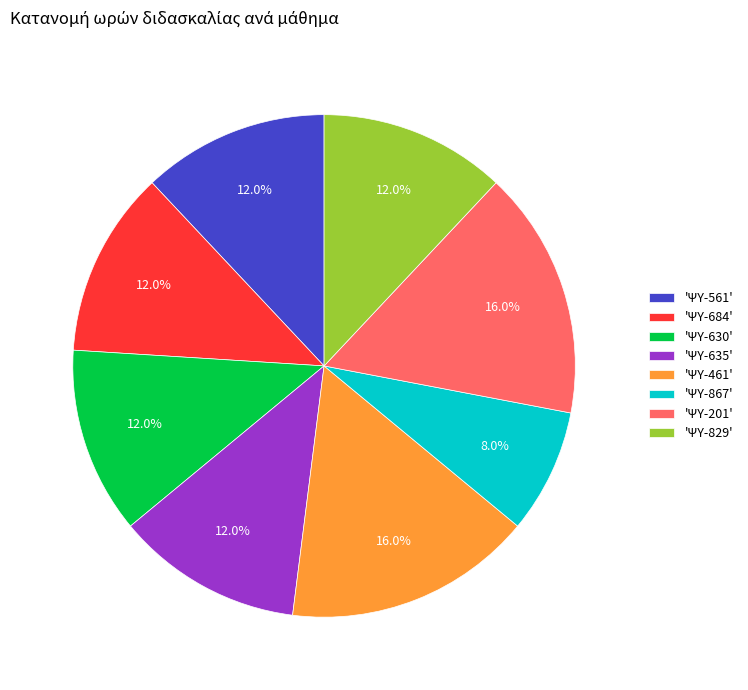

Is the sum of 'ΨΥ-461' and 'ΨΥ-201' greater than half?

No